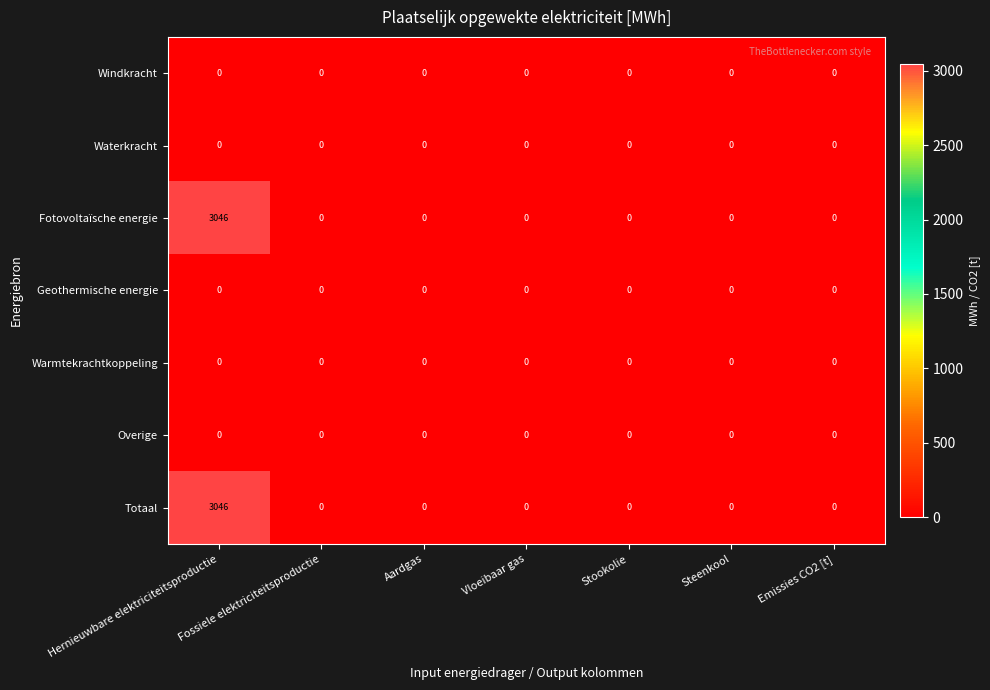

True or false: Windkracht has a value of 0 at Steenkool.

True